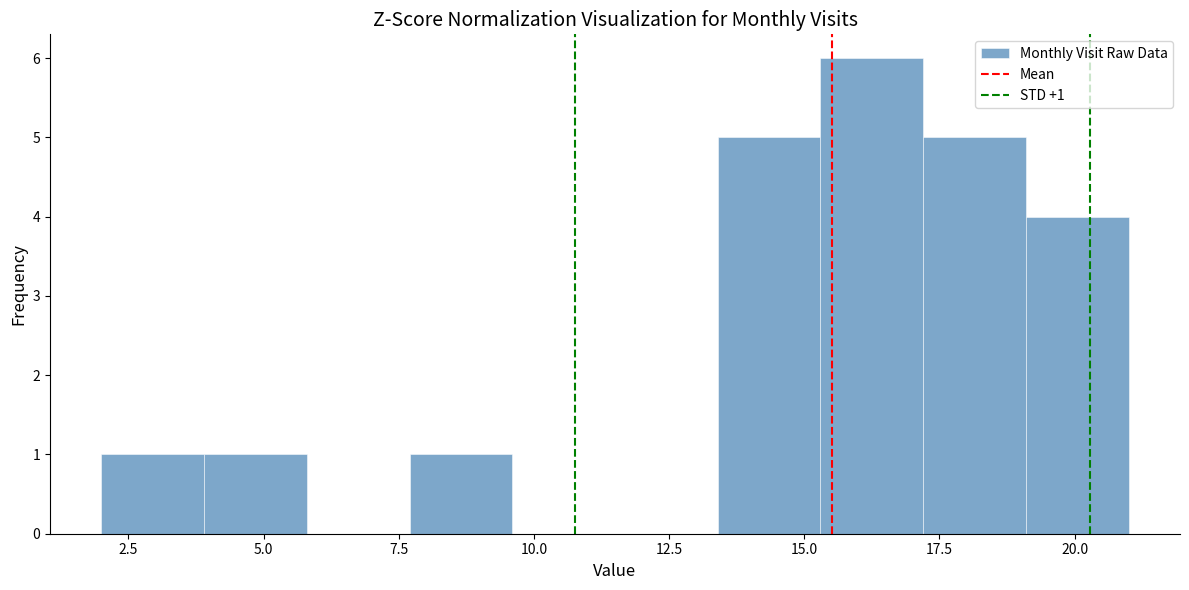

Read against the x-axis, roughly where is the centre of the tallest bar?

16.5